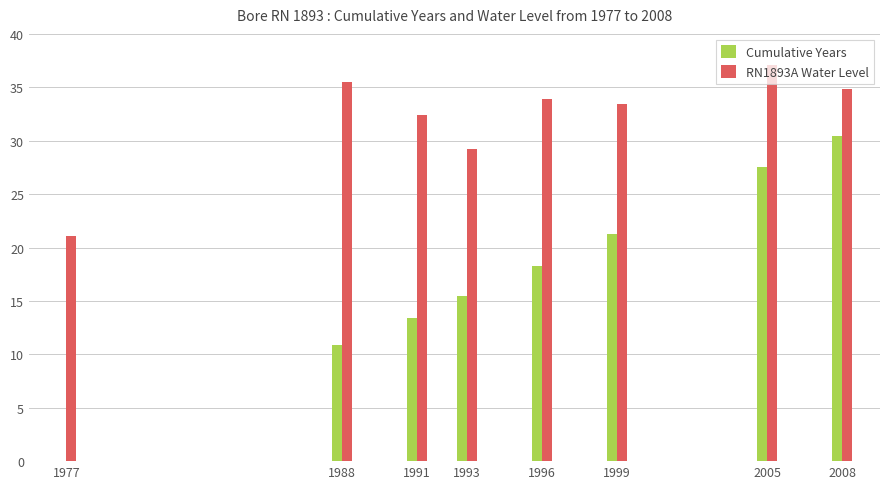

At which category is the sum across all series the highest?

2008